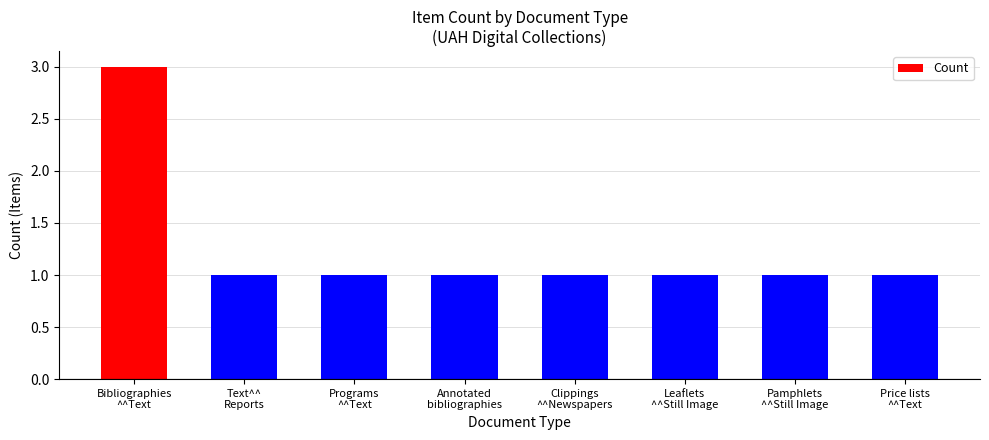

What is the maximum value shown in the chart?

3